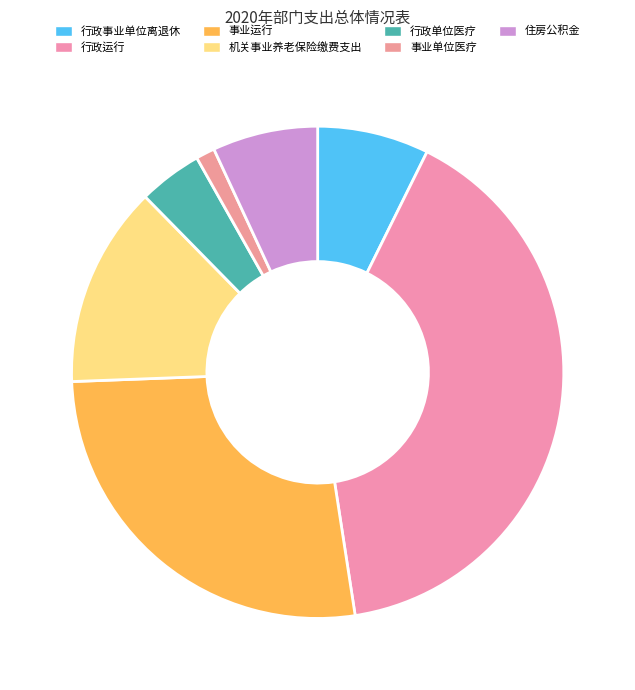

Rank the categories by value from lowest to highest.

事业单位医疗, 行政单位医疗, 住房公积金, 行政事业单位离退休, 机关事业养老保险缴费支出, 事业运行, 行政运行